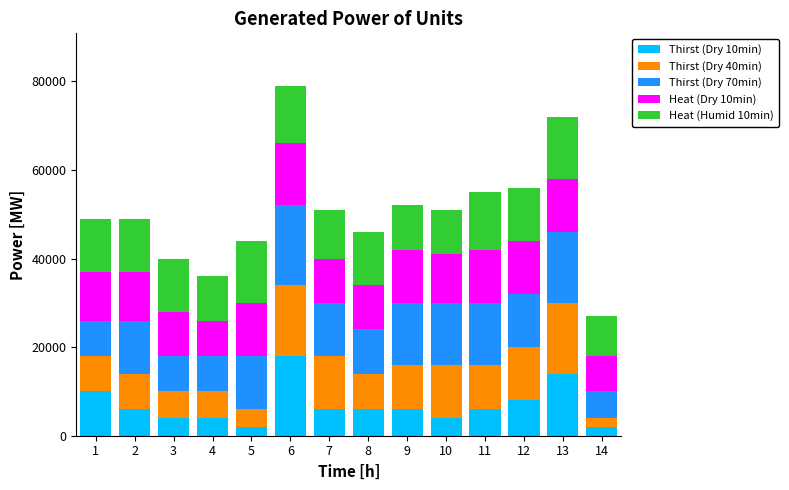

What is the difference between the second highest and second lowest values in the Thirst (Dry 10min) series?

12000